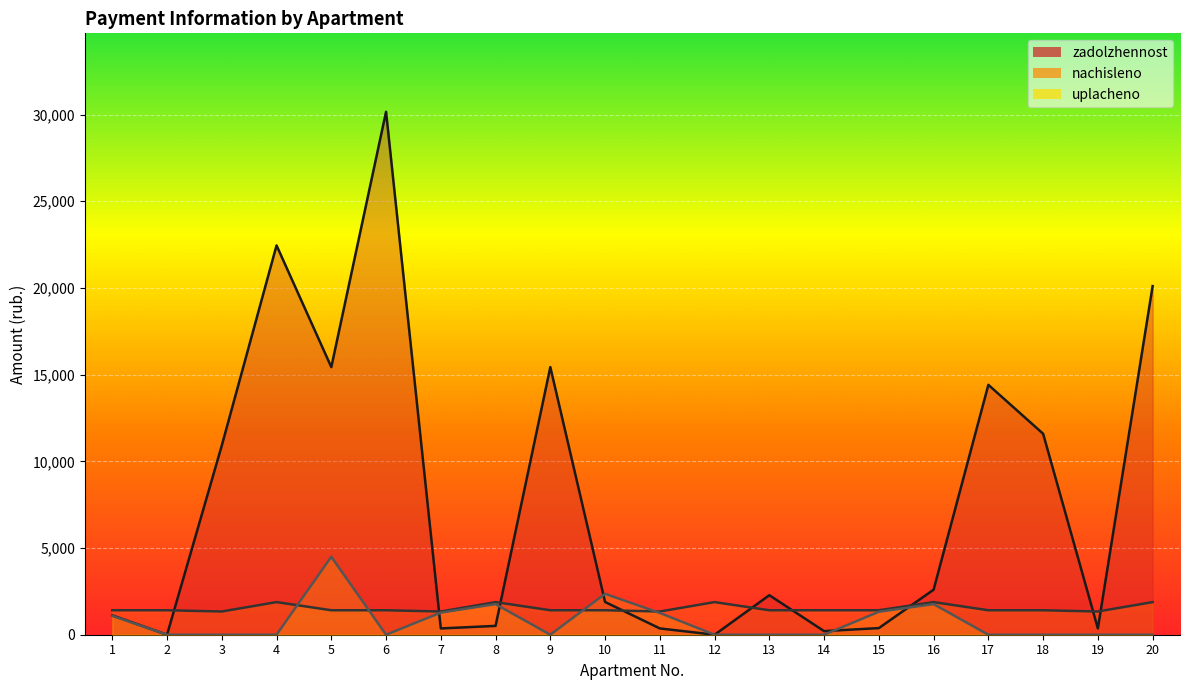

At which category is the sum across all series the highest?

6